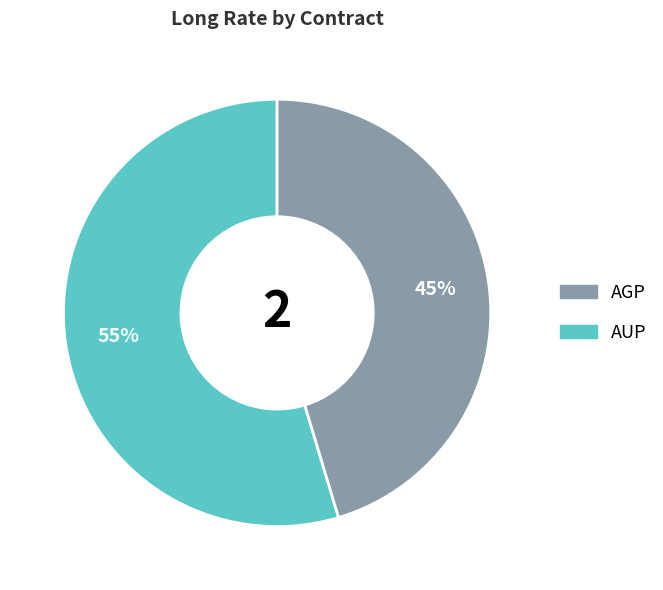

To the nearest percent, what is the average slice percentage?

50%